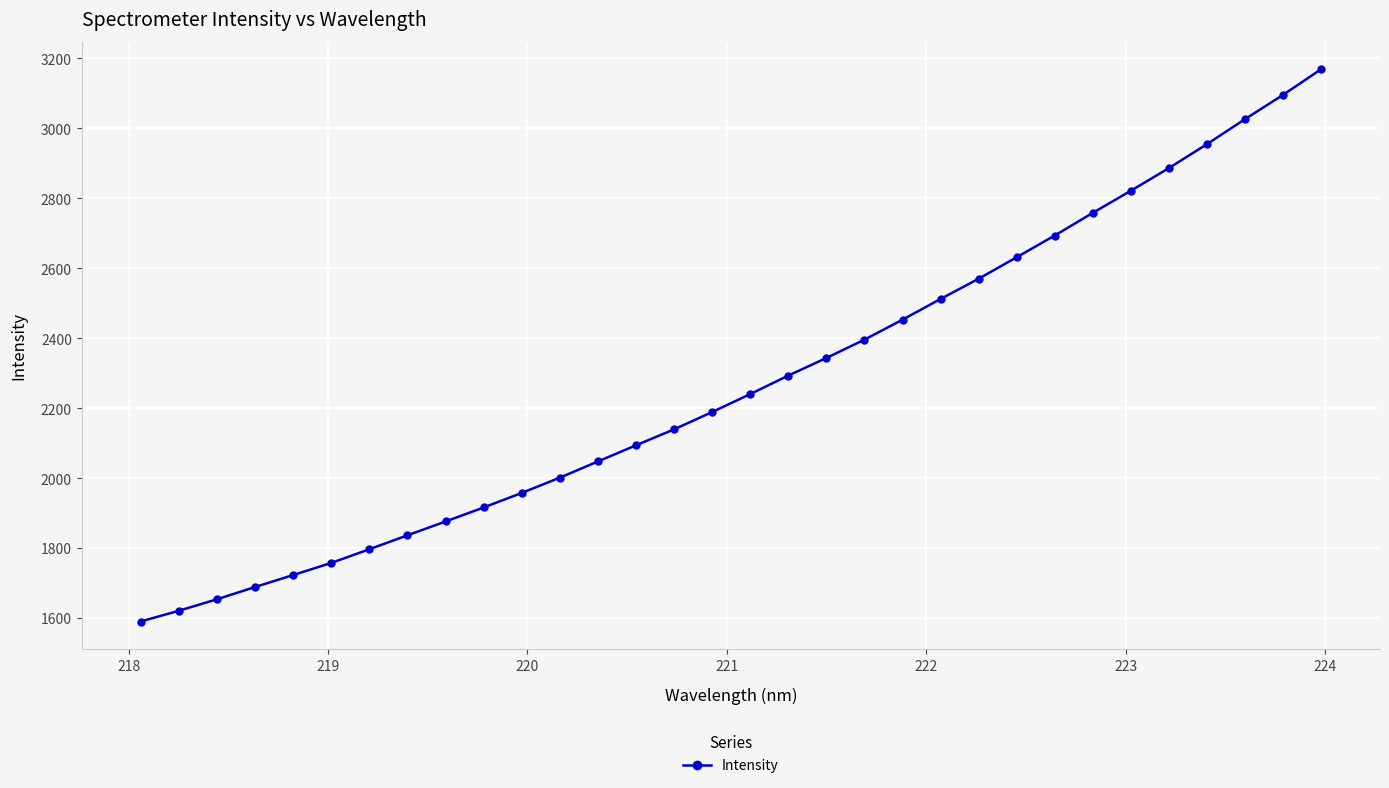

What is the difference between the maximum and minimum values?

1578.2